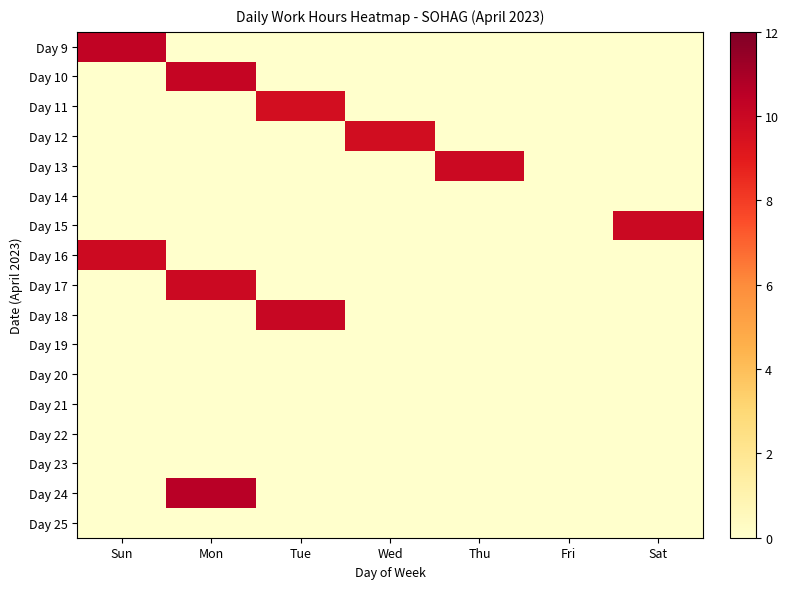

What is the spread (max minus min) of values at Wed?

9.7